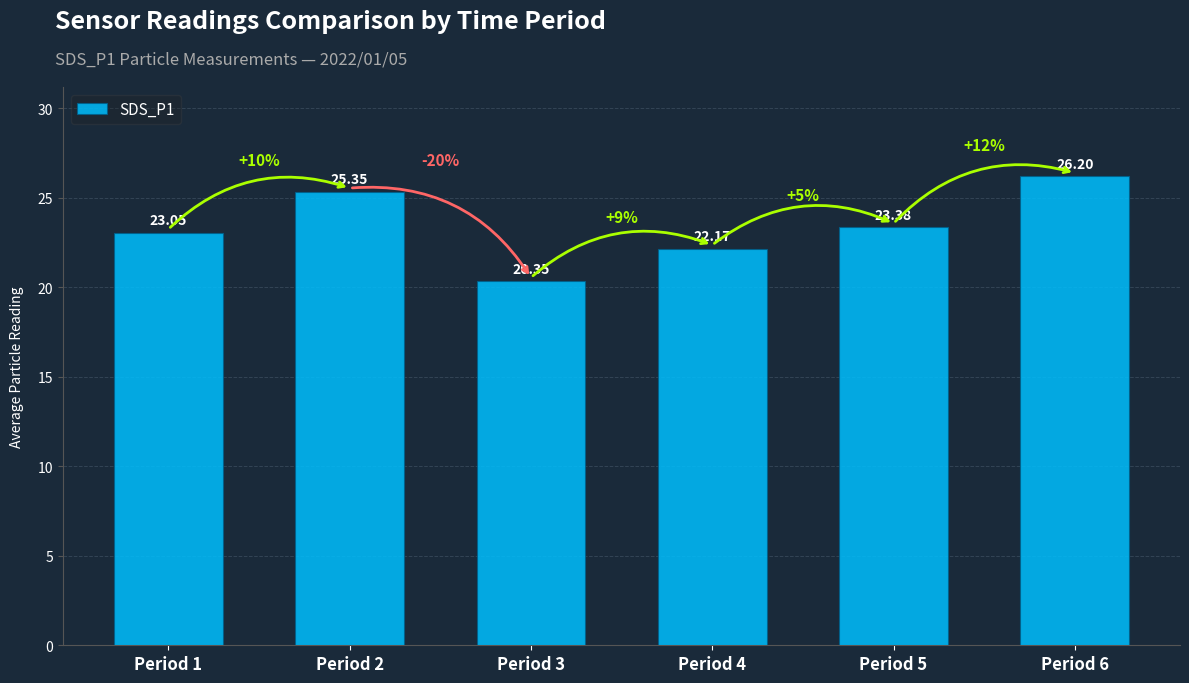

Reading left to right, list all the values displayed in this chart.

23.1	25.4	20.4	22.2	23.4	26.2